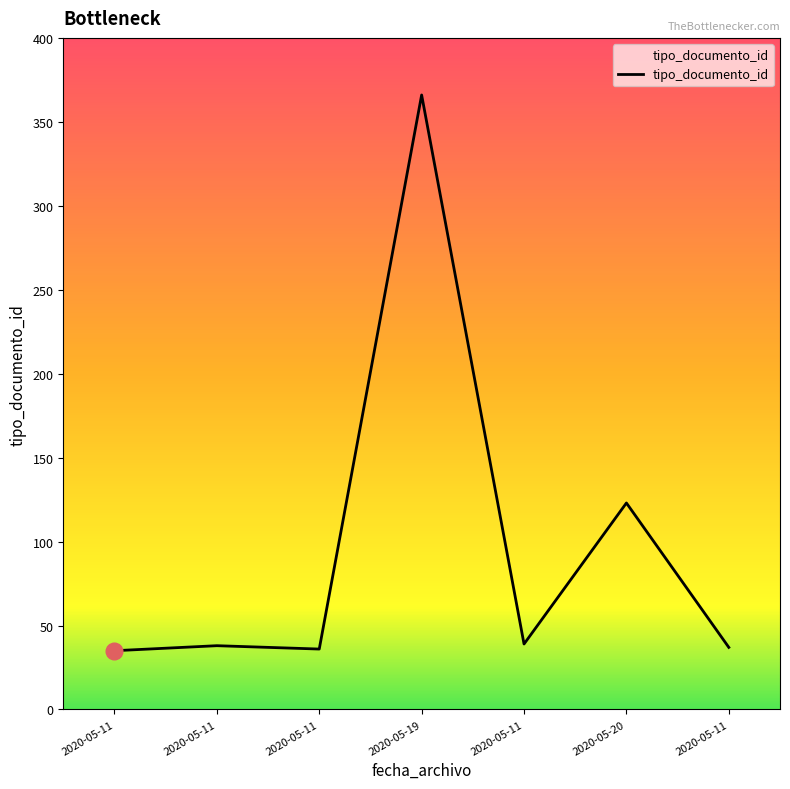

Rank the categories by value from highest to lowest.

2020-05-19, 2020-05-20, 2020-05-11, 2020-05-11, 2020-05-11, 2020-05-11, 2020-05-11